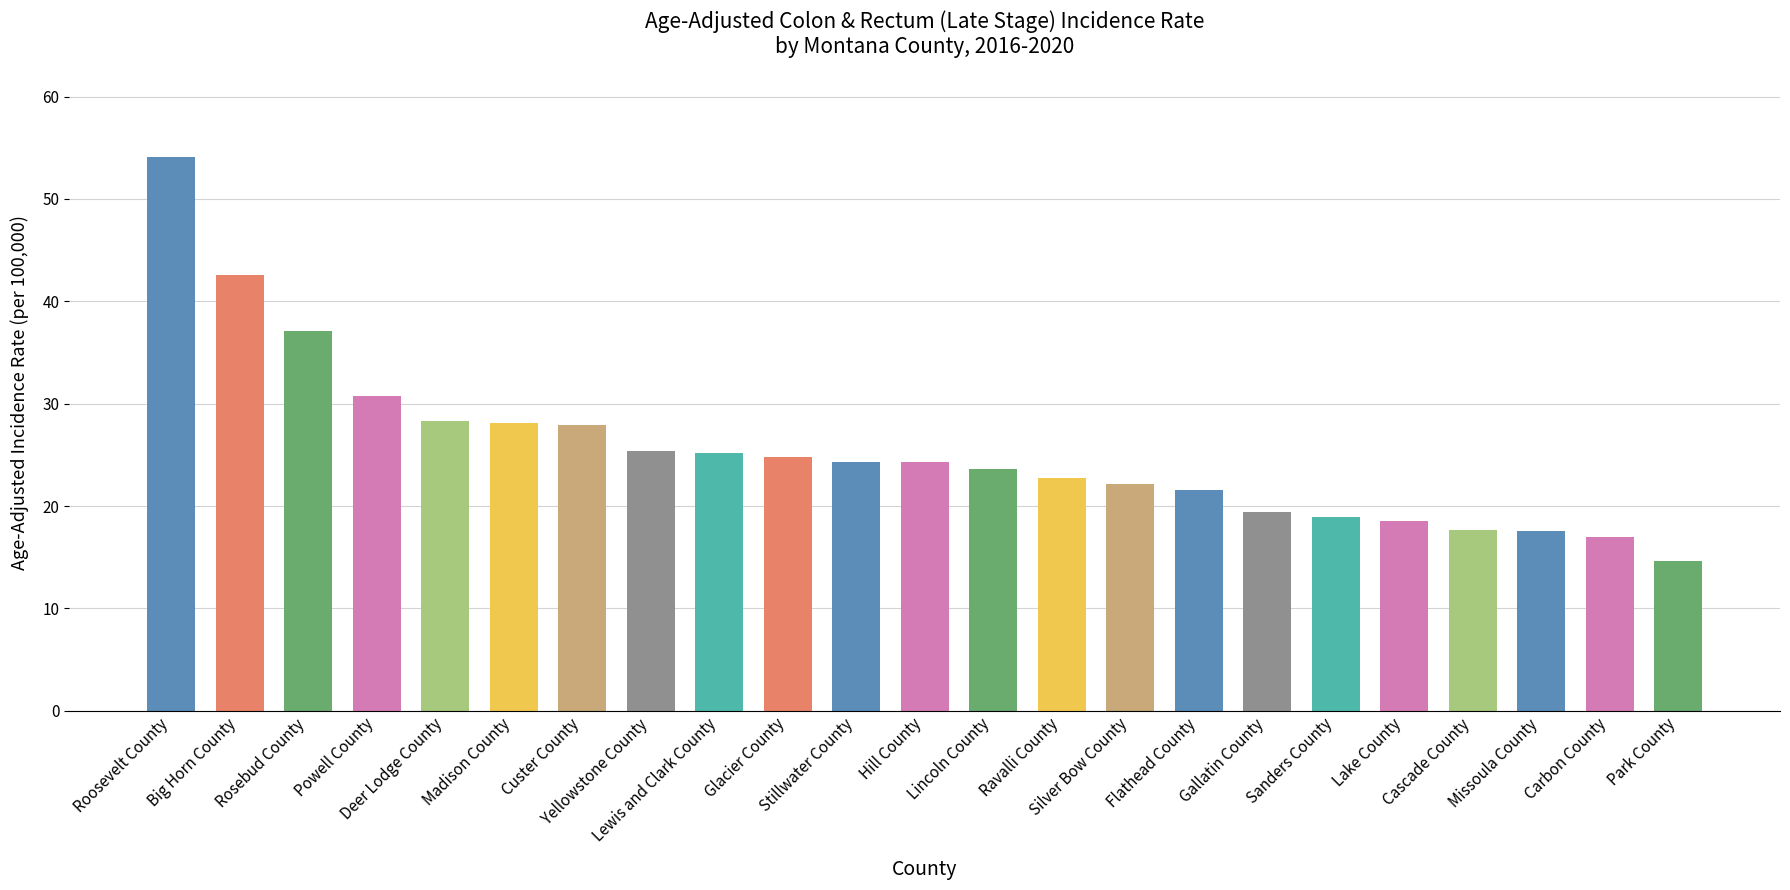

What is the sum of all values?

586.6